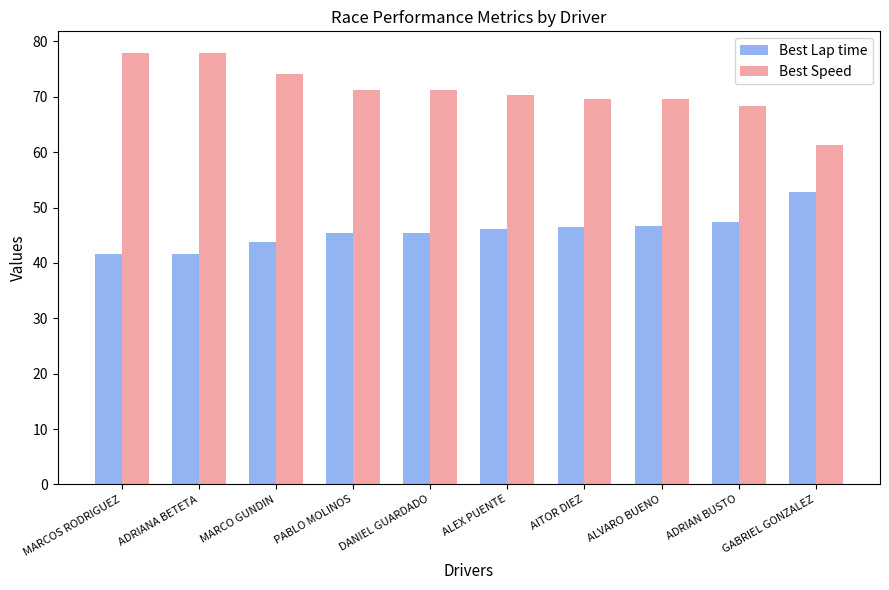

What are all the series names shown in the legend?

Best Lap time, Best Speed